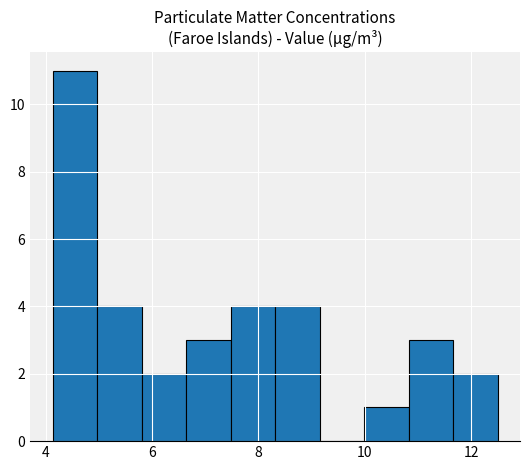

How tall is the bar that spans 10.8 to 11.6 on the x-axis? Neither the bar edges nor the heights are printed on the chart, so give them approximately, as read against the axes.

3